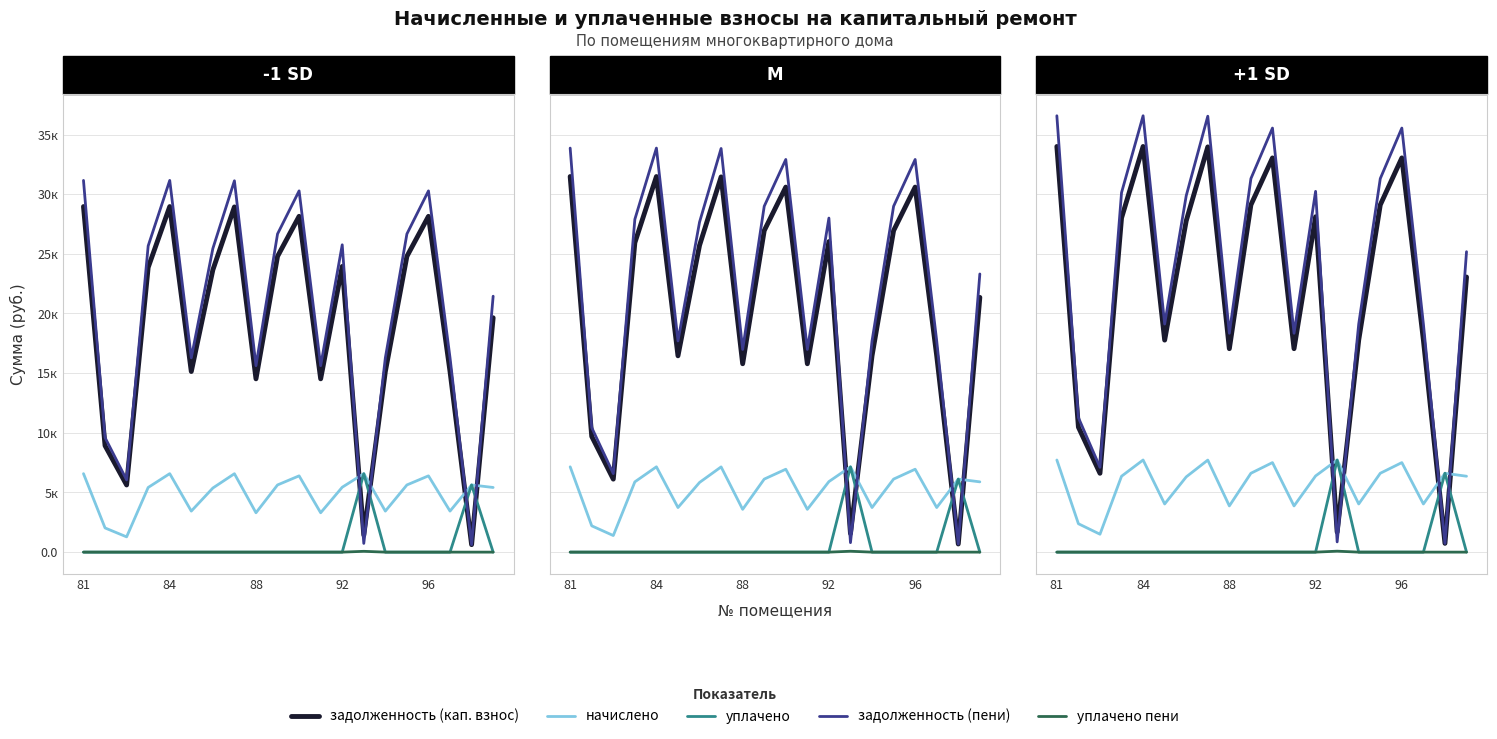

What is the difference between the second highest and second lowest values in the уплачено series?

6.6